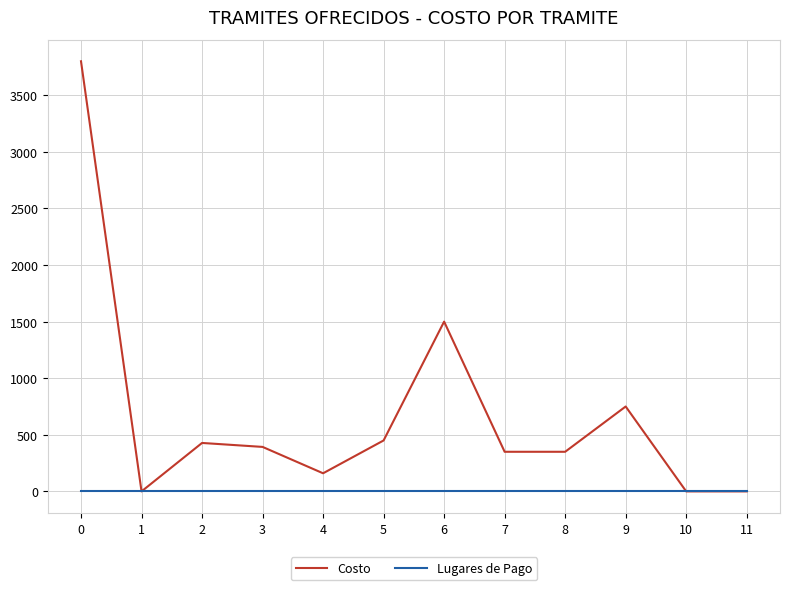

What is the sum of the Costo values at 11 and 7?

350